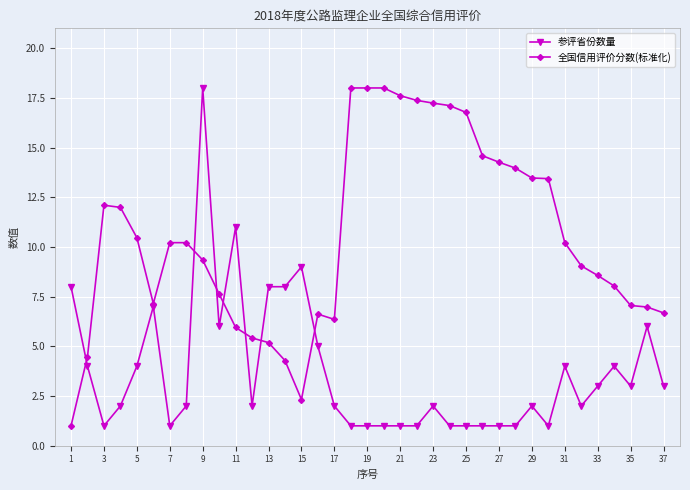

What is the value of the 参评省份数量 point at the 7th from the left?

1.0